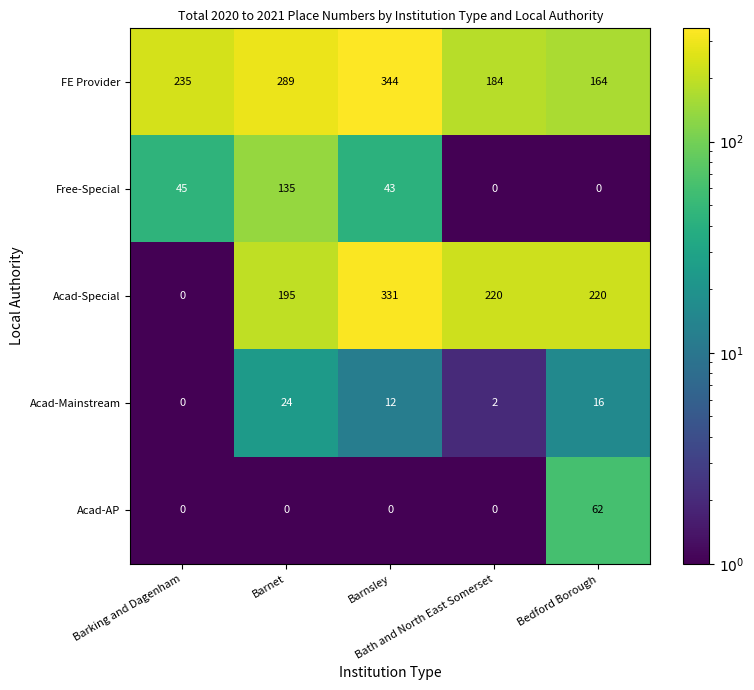

How many distinct data groups are displayed?

5